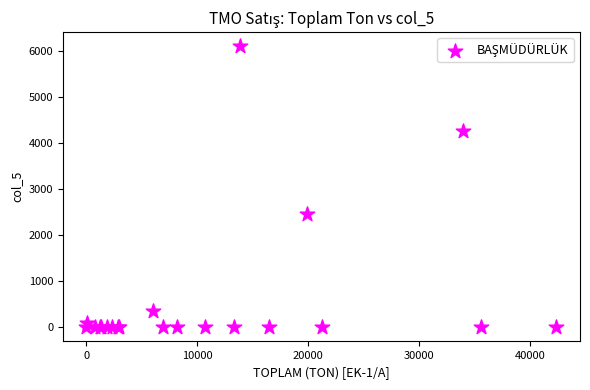

What Y value in the scatter plot is closest to 3054?

2466